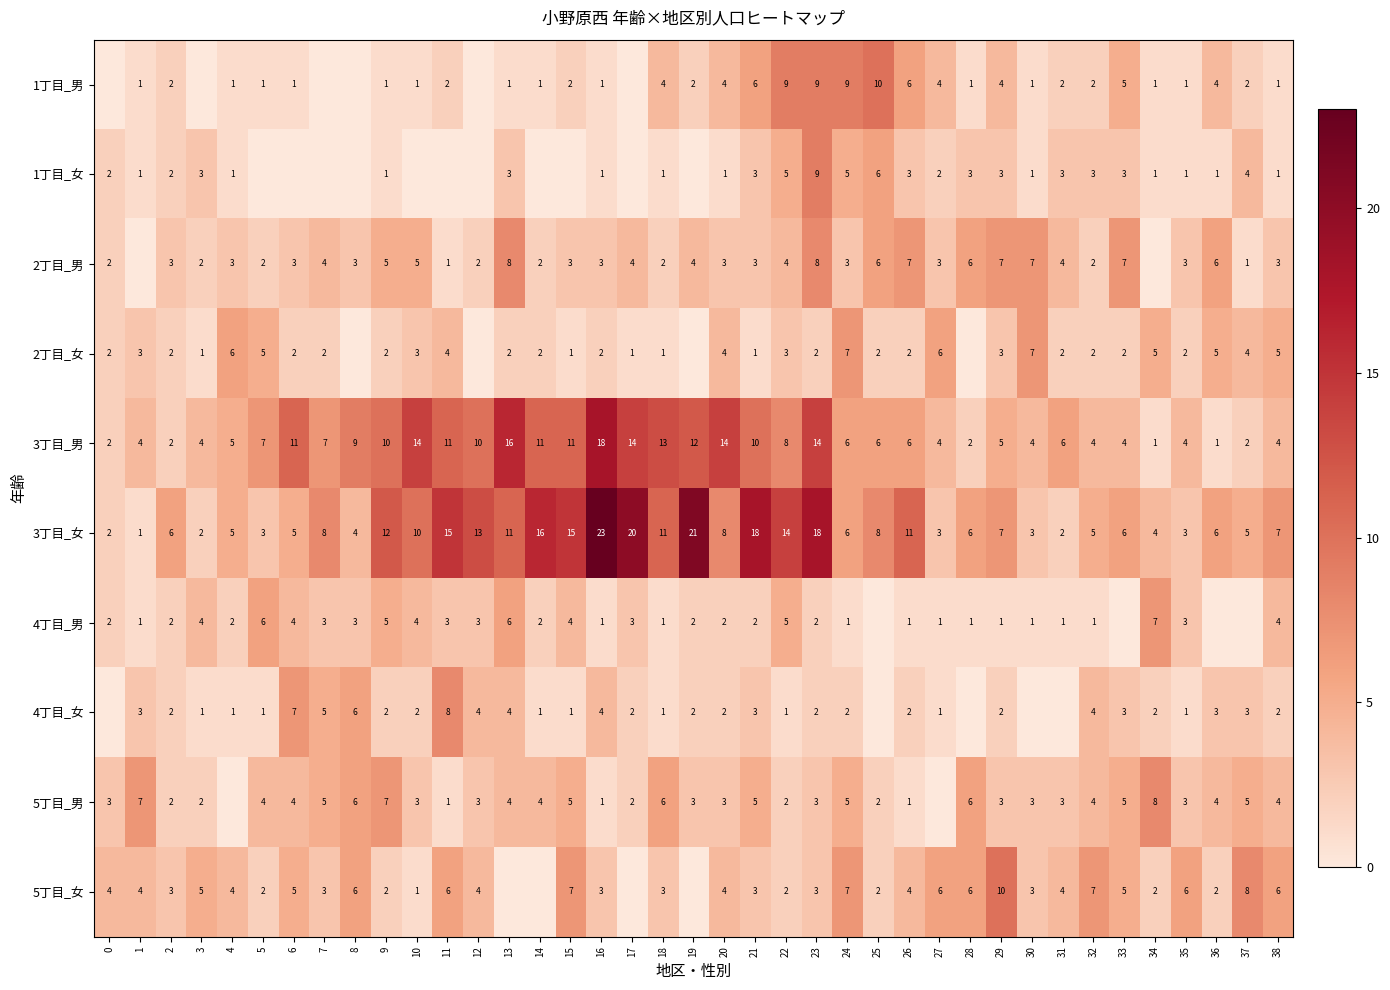

What is the total value across all series at 32?

34